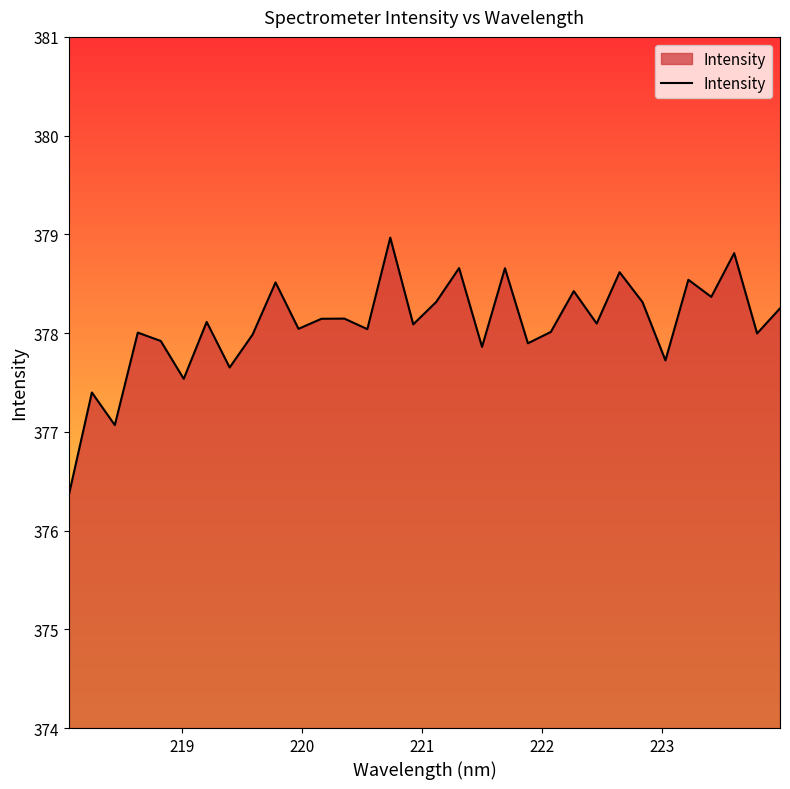

What is the greatest value displayed?

379.0